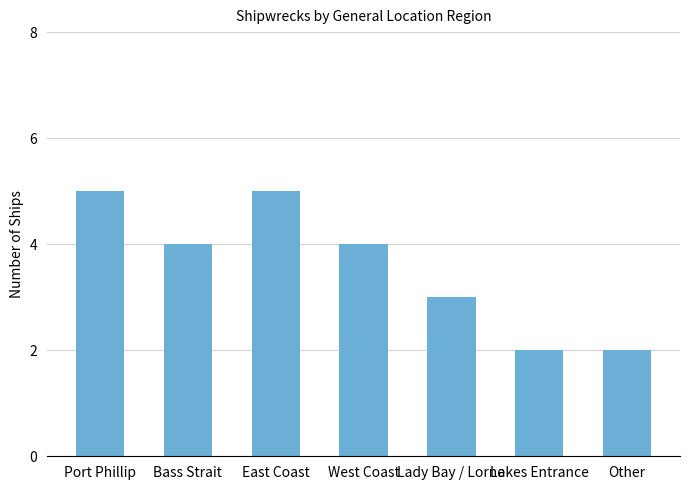

Approximately how many times larger is the value at West Coast compared to Bass Strait?

1.0